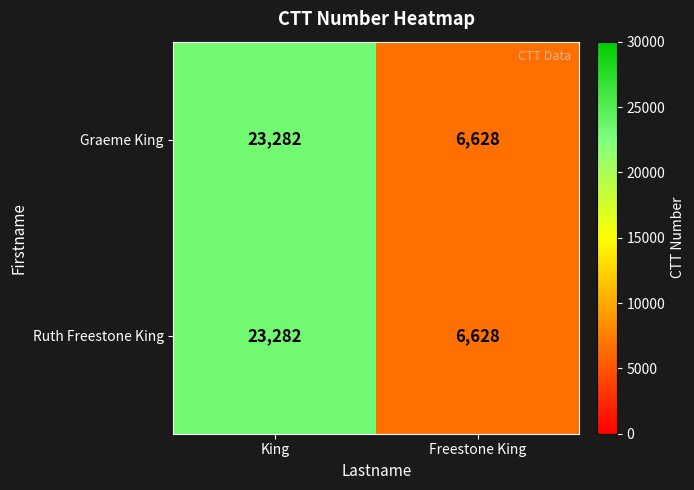

How many categories are shown in the chart?

2